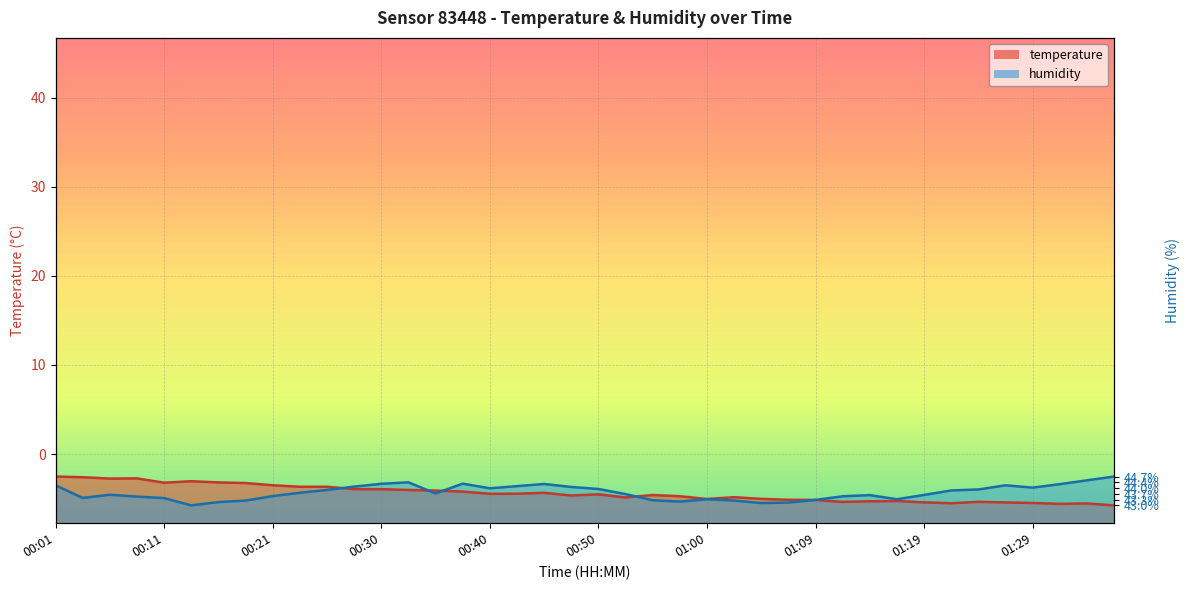

What is the label of the 28th point from the right?

00:30